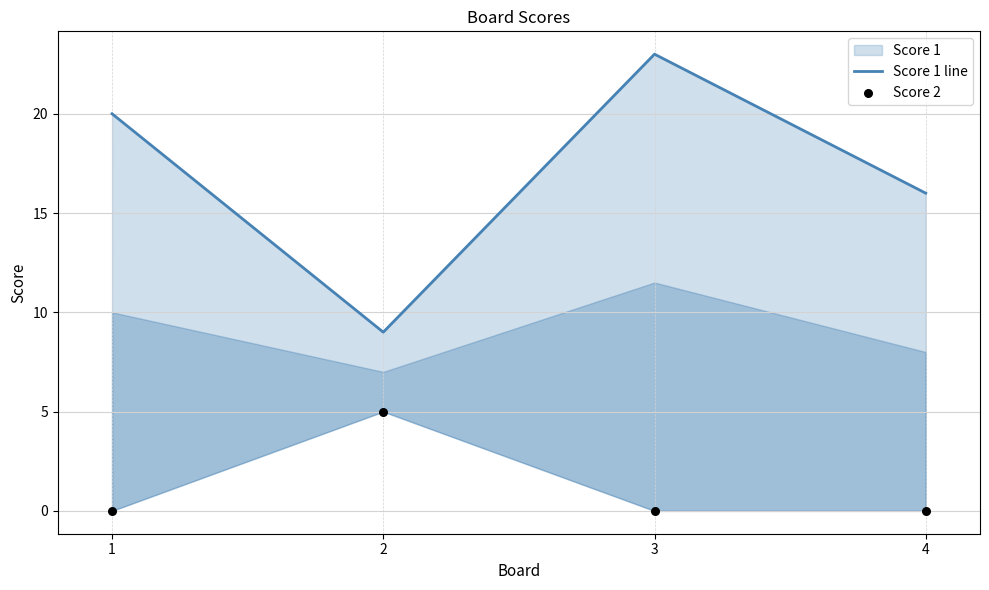

Which series has the largest Y range (max minus min)?

Score 1 line